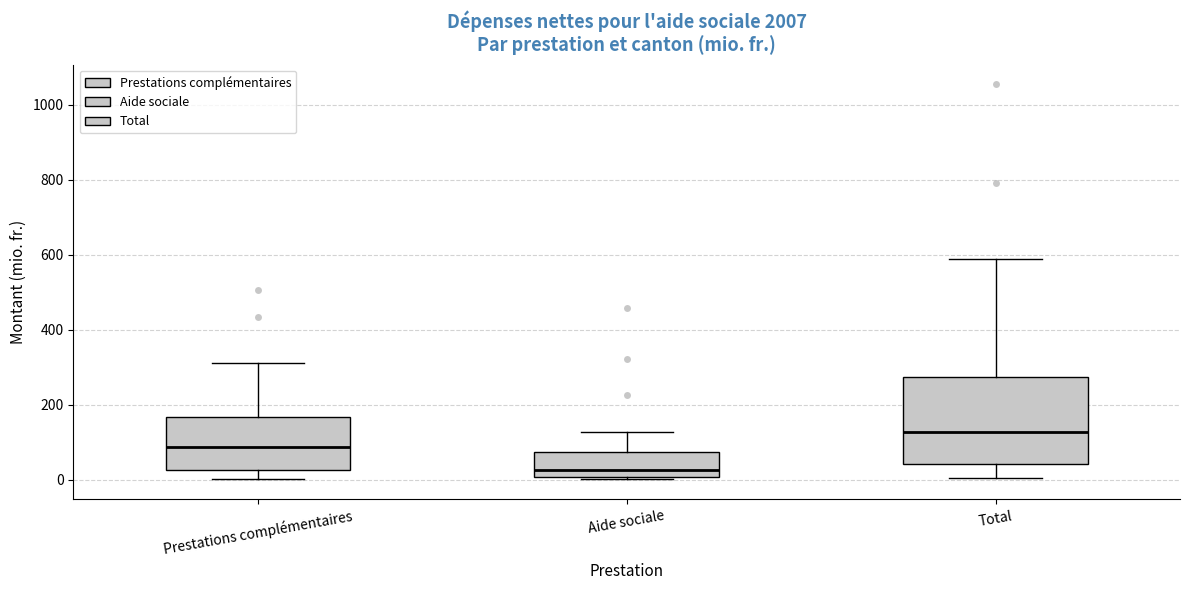

Which box is the tallest, from its lower edge to its upper edge?

Total